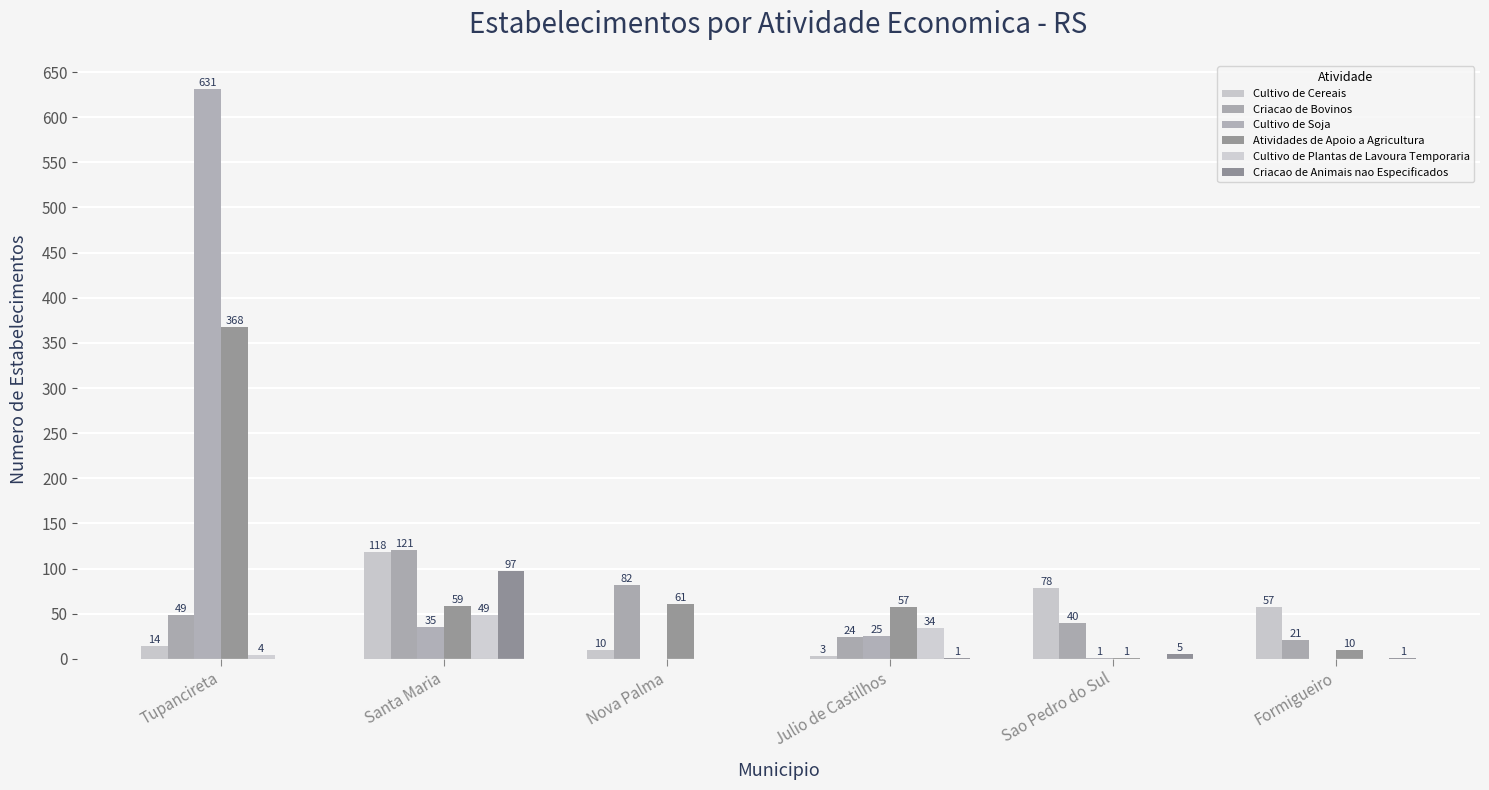

Count the number of data series in this chart.

6